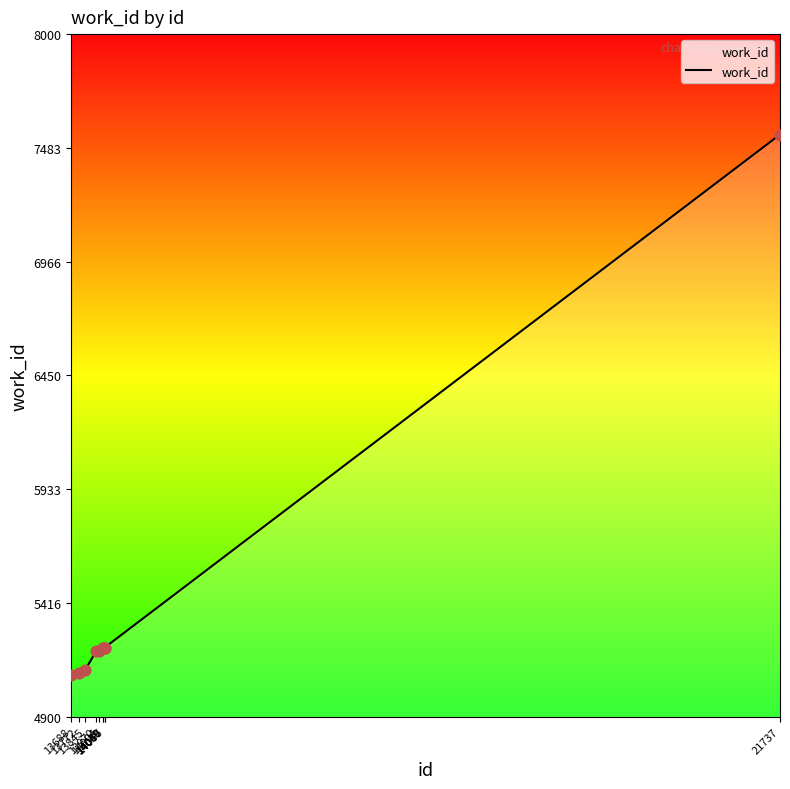

What is the difference between the maximum and minimum values?

2456